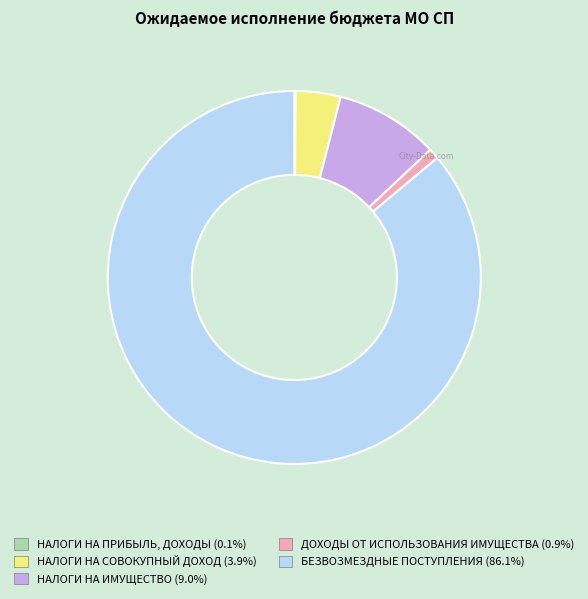

Is it true that НАЛОГИ НА СОВОКУПНЫЙ ДОХОД is 12% of the pie?

False